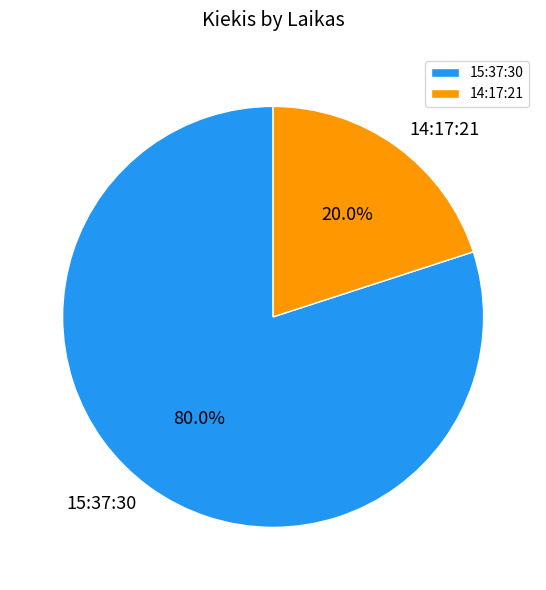

The 14:17:21 slice represents 26% of the pie. True or false?

False